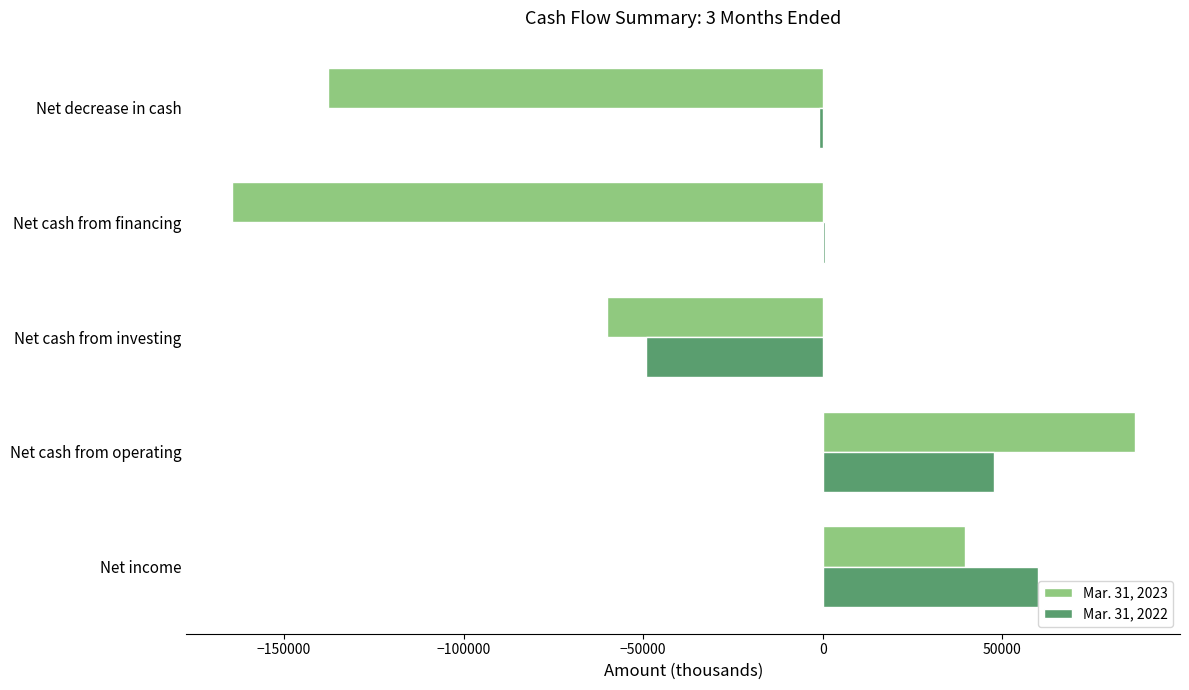

The value of Mar. 31, 2023 at Net cash from financing is -216457. True or false?

False